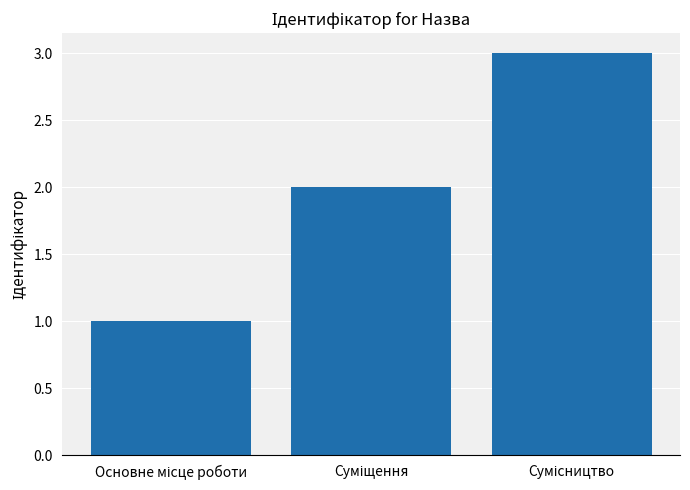

What is the sum of all values?

6